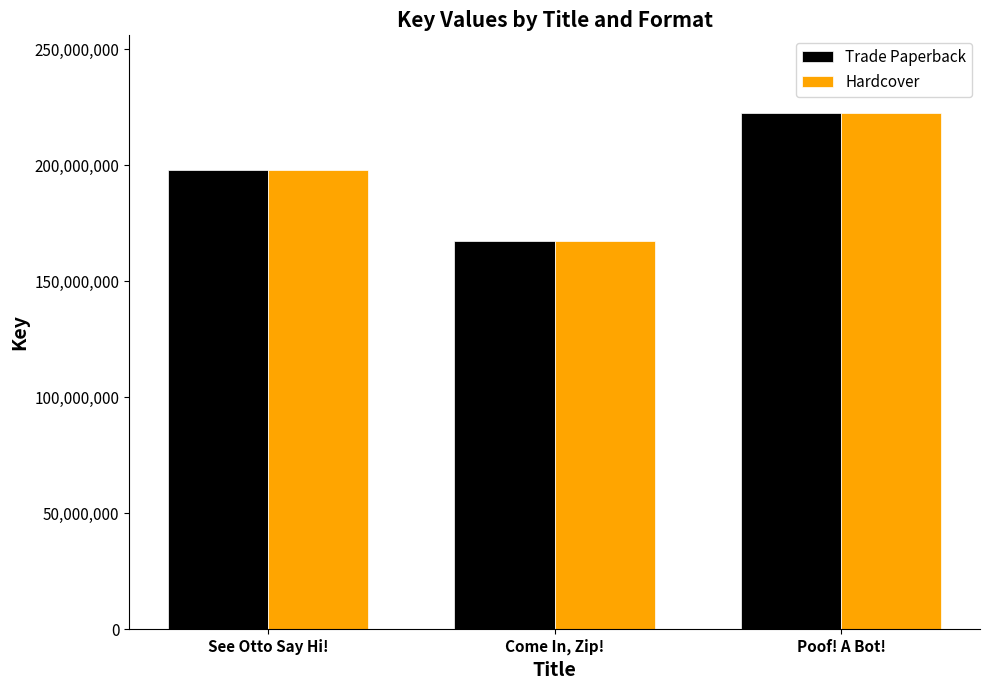

Is the value of Hardcover at Come In, Zip! greater than the value of Trade Paperback at See Otto Say Hi!?

No